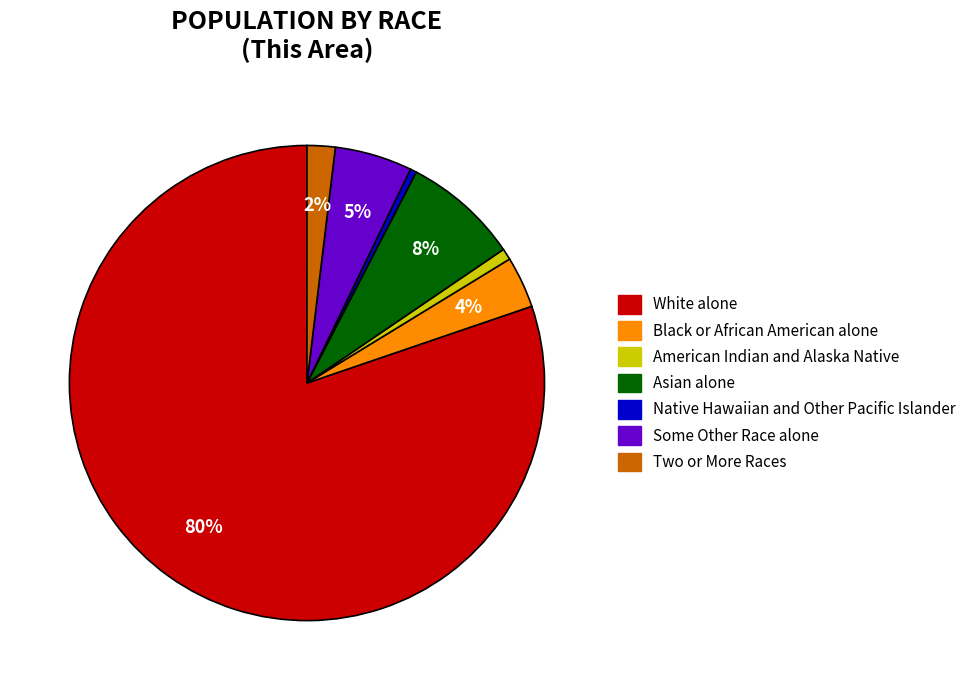

Which slice is the largest?

White alone